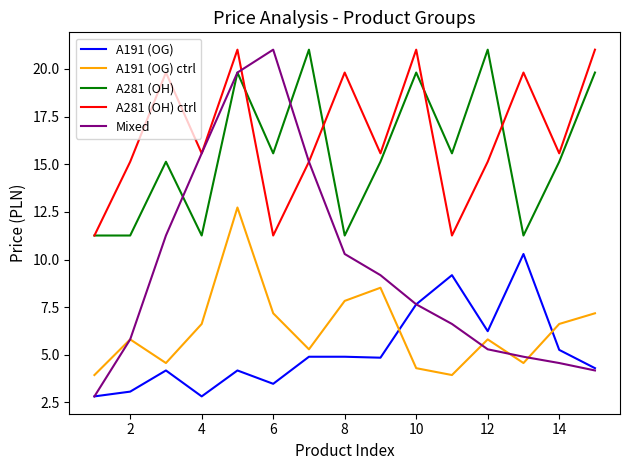

True or false: A281 (OH) ctrl and A191 (OG) cross at least once.

False